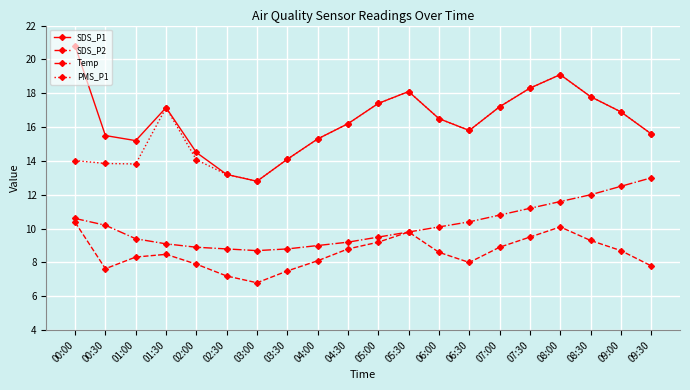

Where is the first local maximum for SDS_P2?

01:30